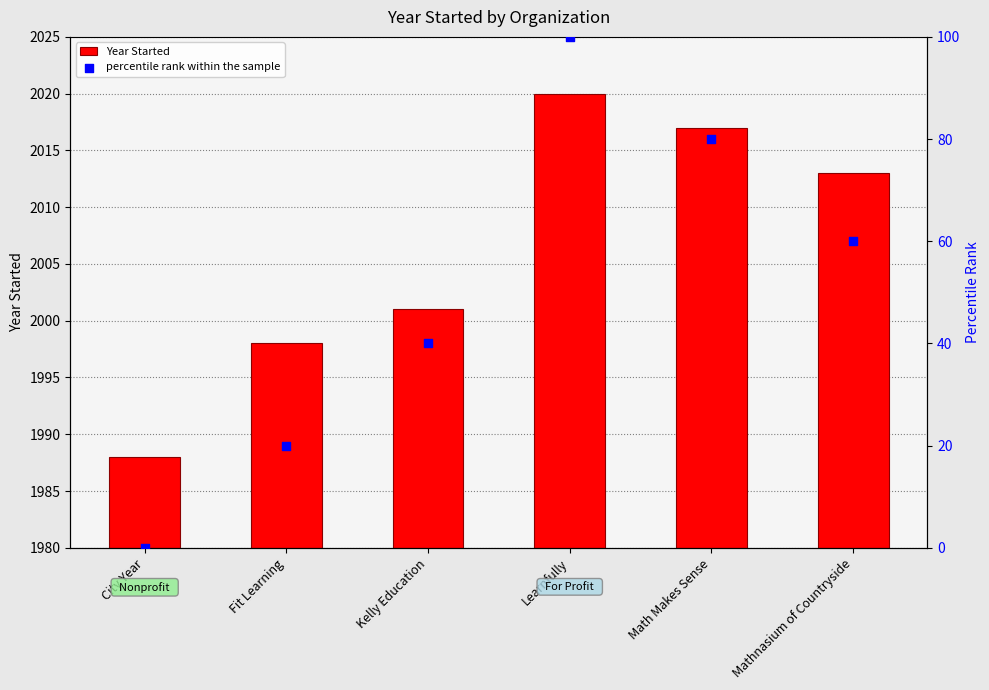

Which series has the largest Y range (max minus min)?

percentile rank within the sample